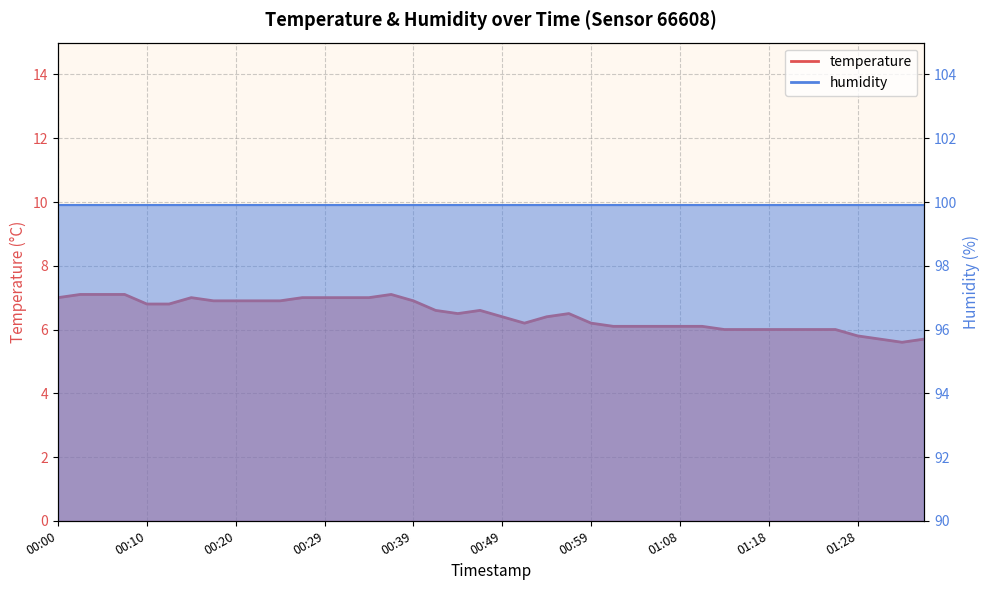

What is the label of the 6th point from the left?

00:12